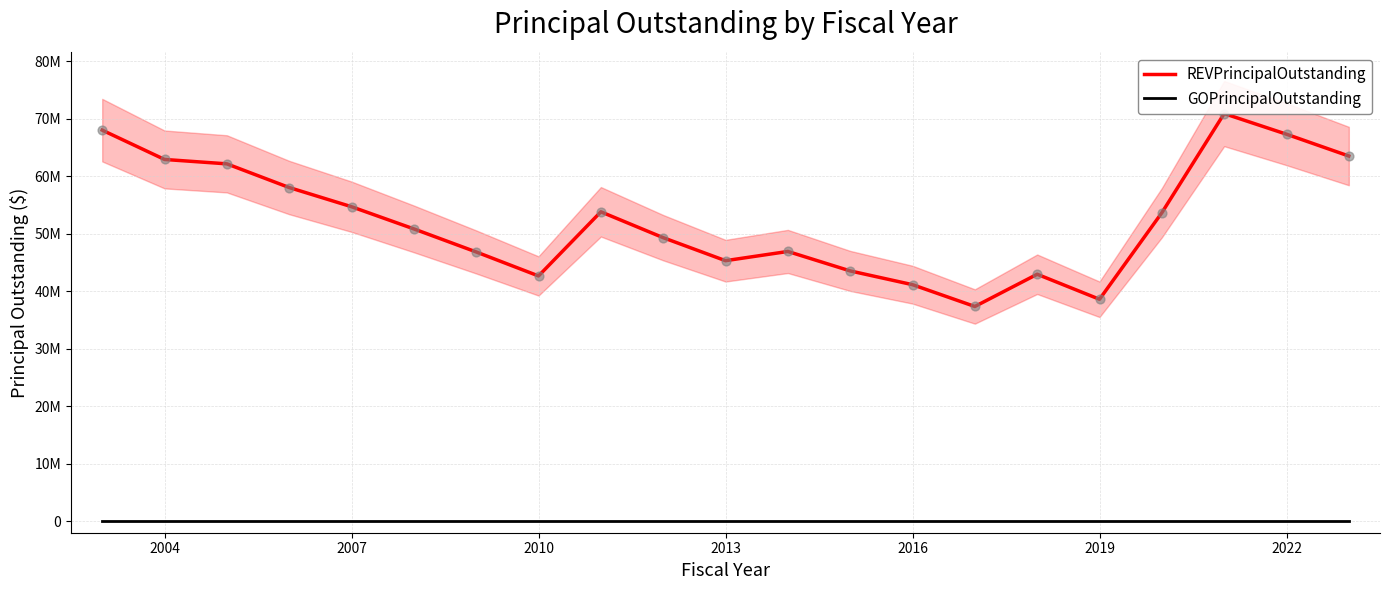

Which series has the largest Y range (max minus min)?

REVPrincipalOutstanding